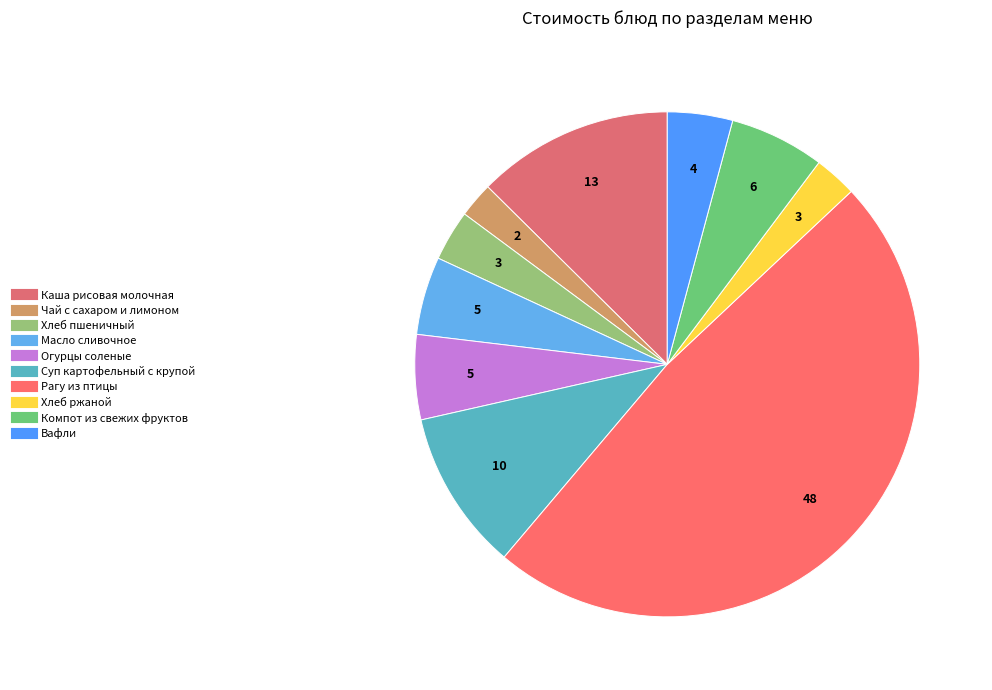

The Каша рисовая молочная slice represents 3% of the pie. True or false?

False